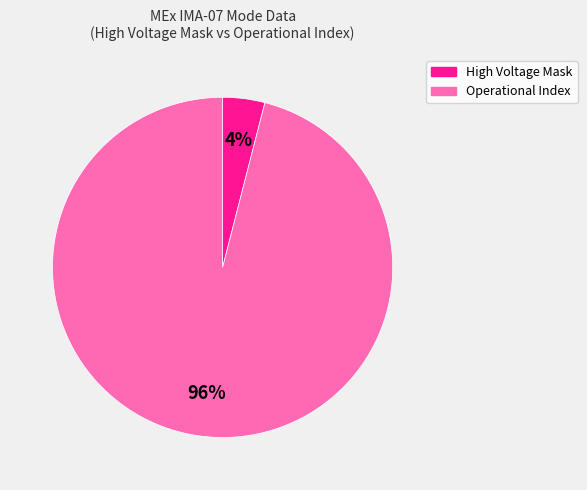

Does any single category account for the majority?

Yes